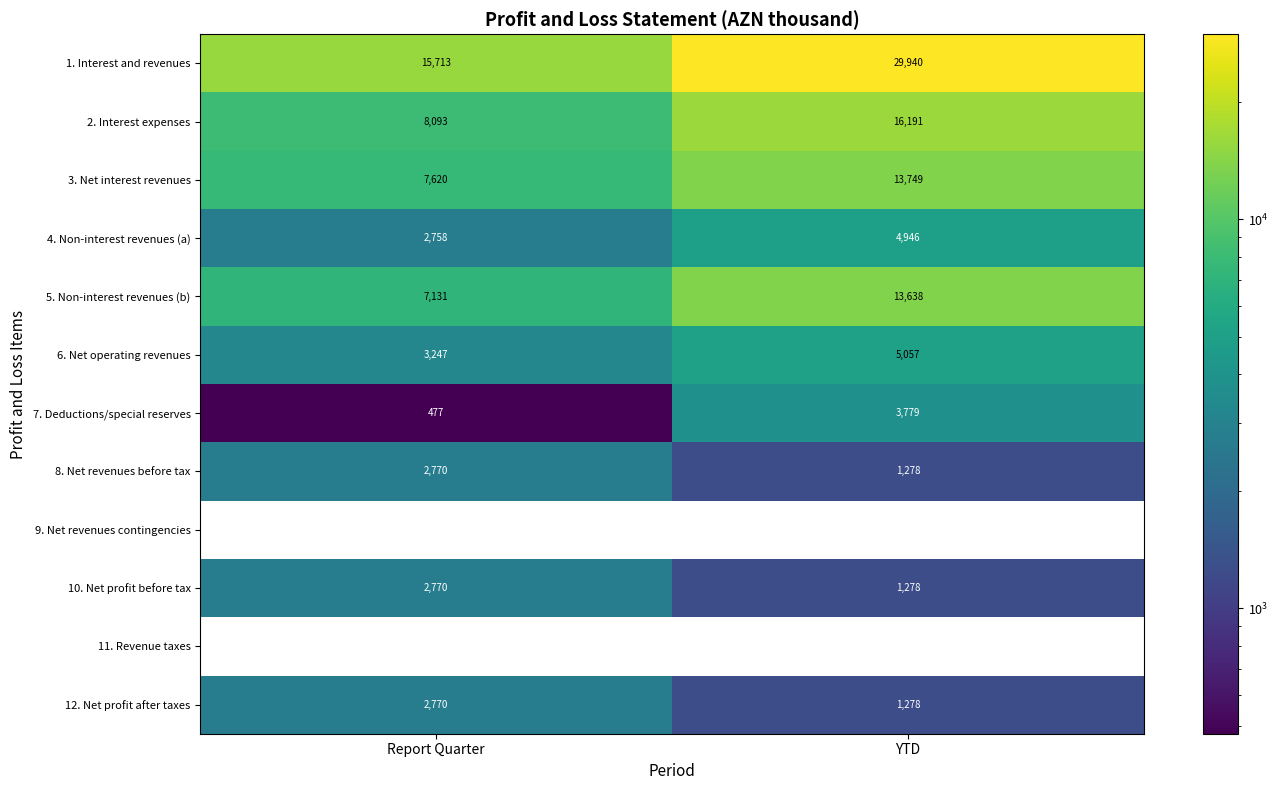

Reading left to right, transcribe all the data shown in this chart.

1. Interest and revenues: Report Quarter=15713	YTD=29940
2. Interest expenses: Report Quarter=8093	YTD=16191
3. Net interest revenues: Report Quarter=7620	YTD=13749
4. Non-interest revenues (a): Report Quarter=2758	YTD=4946
5. Non-interest revenues (b): Report Quarter=7131	YTD=13638
6. Net operating revenues: Report Quarter=3247	YTD=5057
7. Deductions/special reserves: Report Quarter=477	YTD=3779
8. Net revenues before tax: Report Quarter=2770	YTD=1278
9. Net revenues contingencies: Report Quarter=0	YTD=0
10. Net profit before tax: Report Quarter=2770	YTD=1278
11. Revenue taxes: Report Quarter=0	YTD=0
12. Net profit after taxes: Report Quarter=2770	YTD=1278